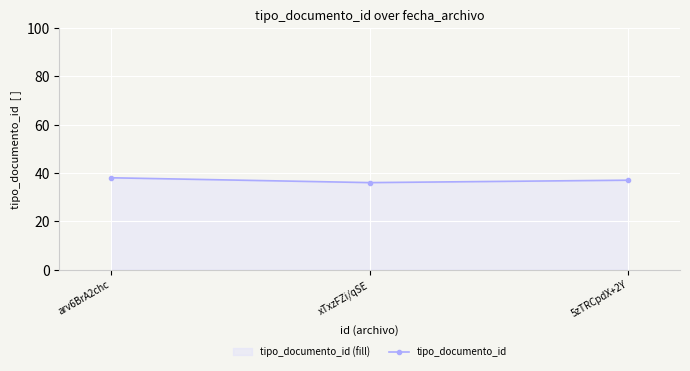

List the labels in order of value, smallest first.

xTxzFZi/qSE, 5zTRCpdX+2Y, arv6BrA2chc